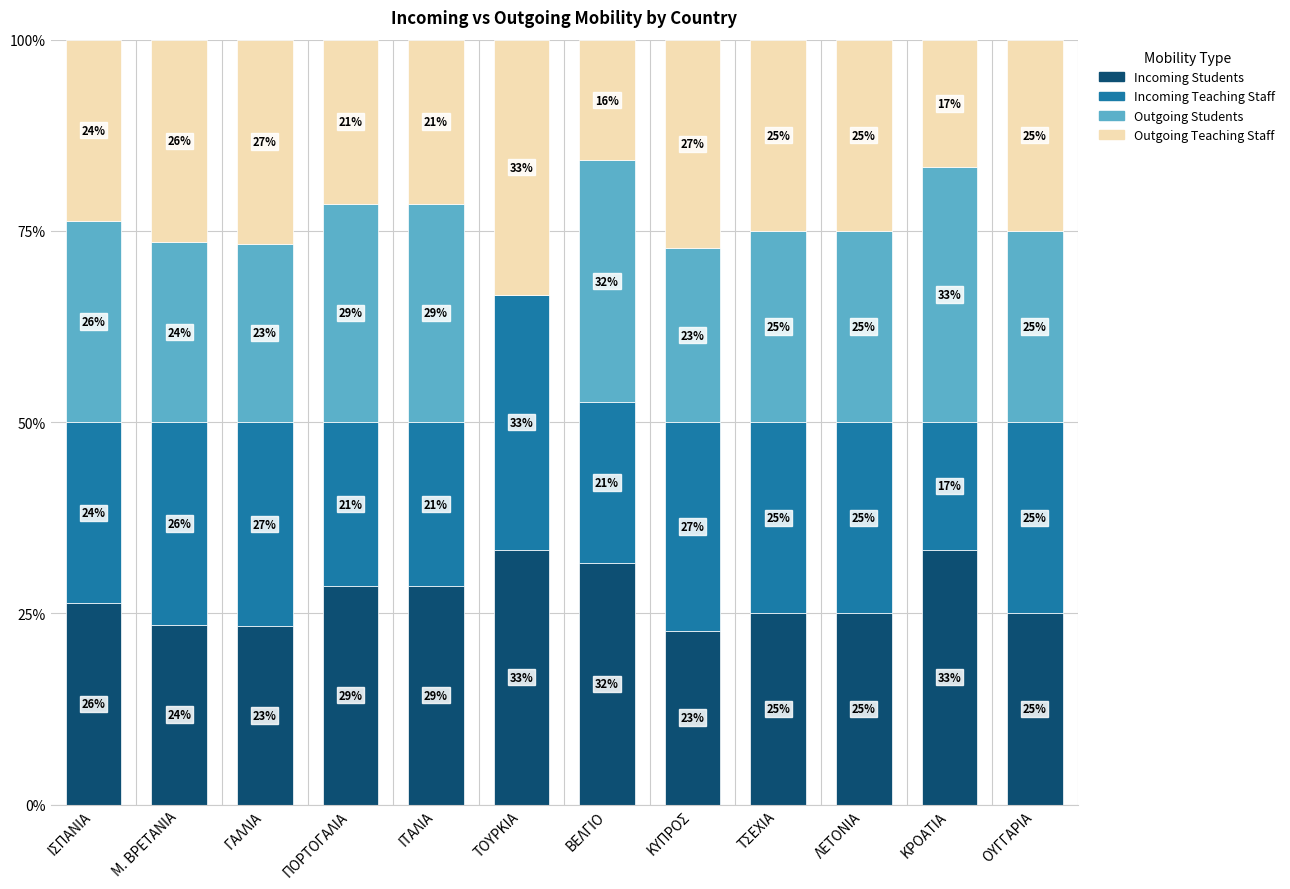

Which series has the largest total across all categories?

Incoming Students